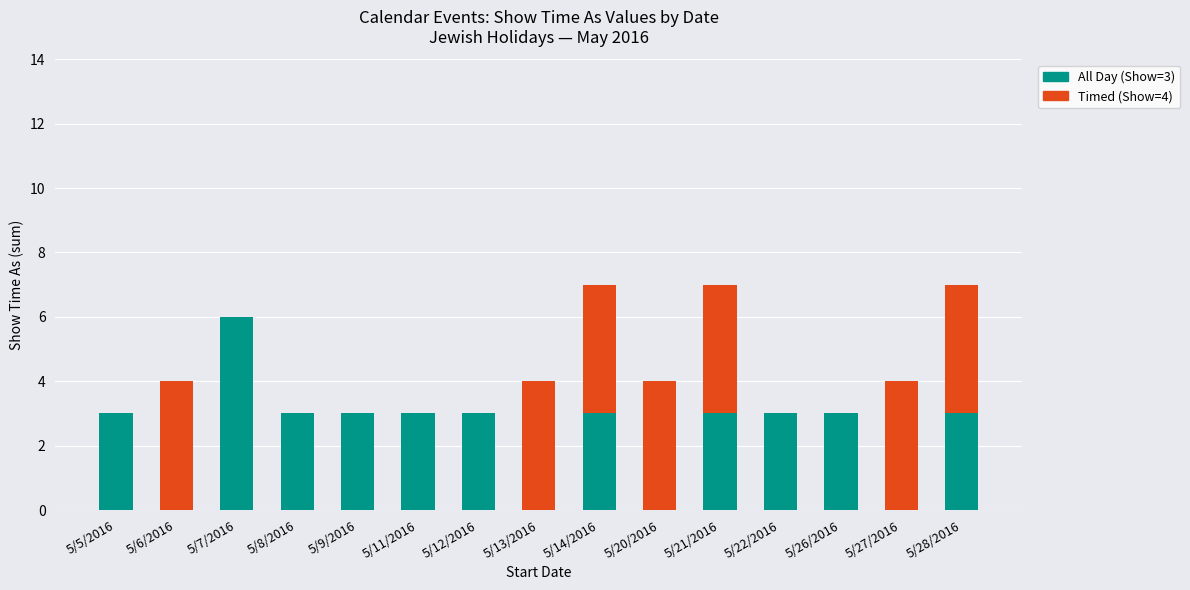

What is the total value across all series at 5/7/2016?

6